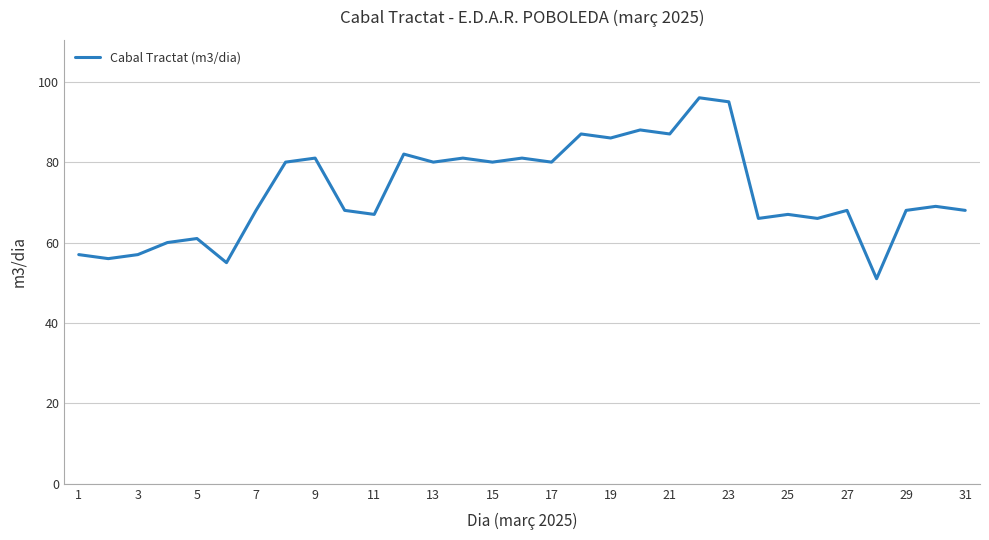

What is the smallest value displayed?

51